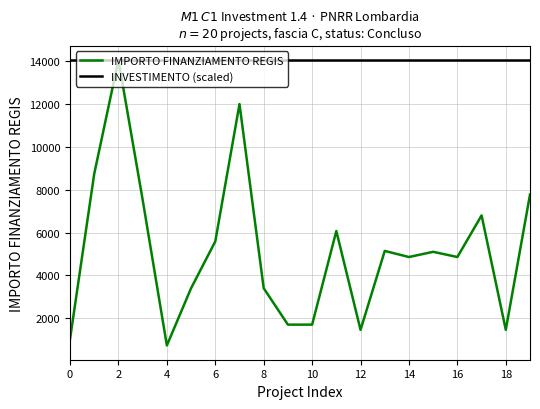

Which series has the largest total across all categories?

INVESTIMENTO (scaled)